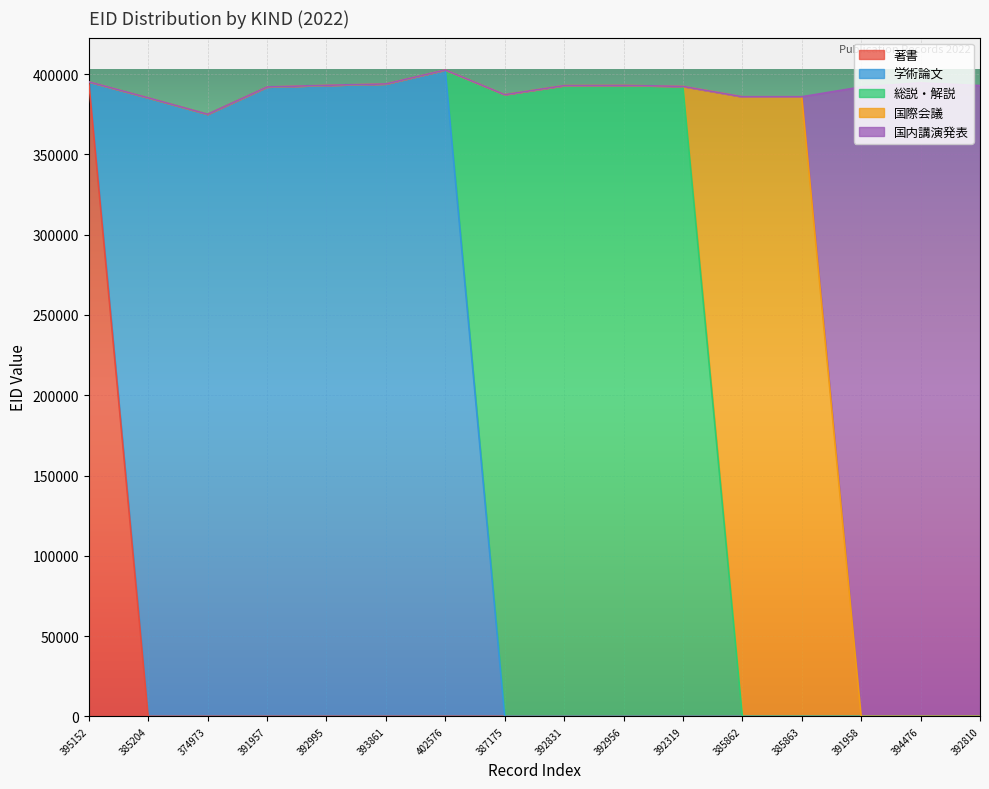

What is the sum of all 著書 values?

395152